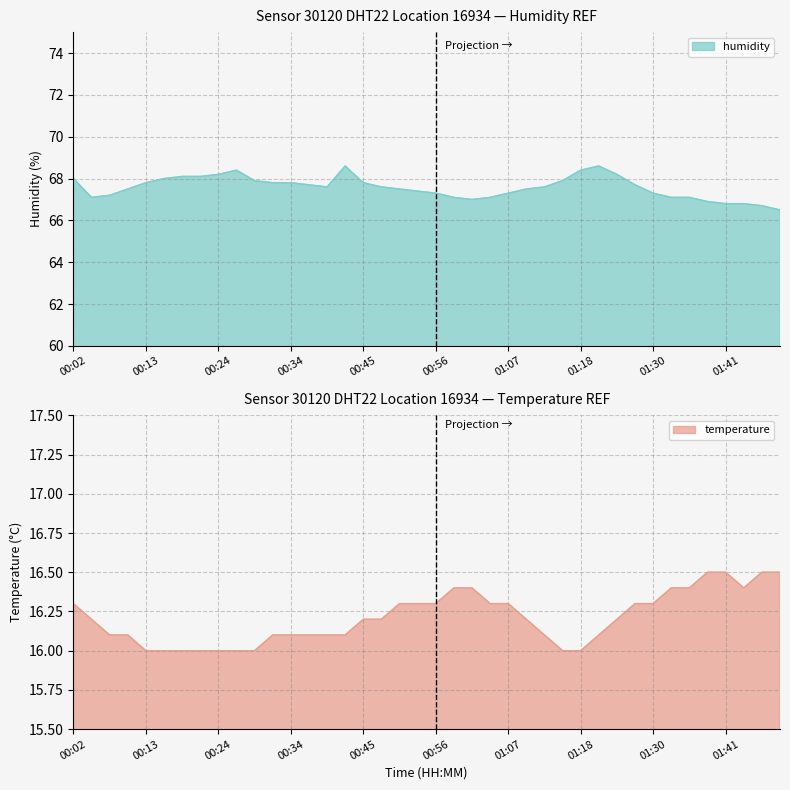

How many distinct data groups are displayed?

2